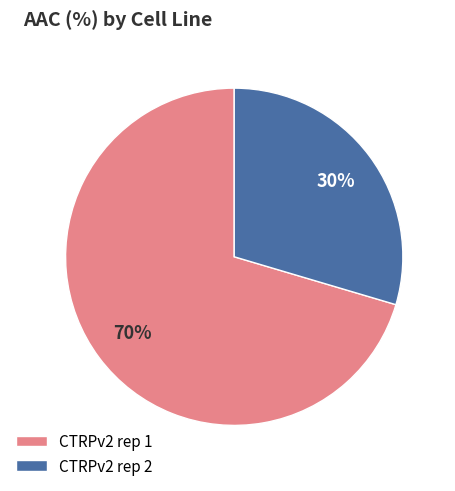

To the nearest percent, what is the combined percentage of CTRPv2 rep 2 and CTRPv2 rep 1?

100%